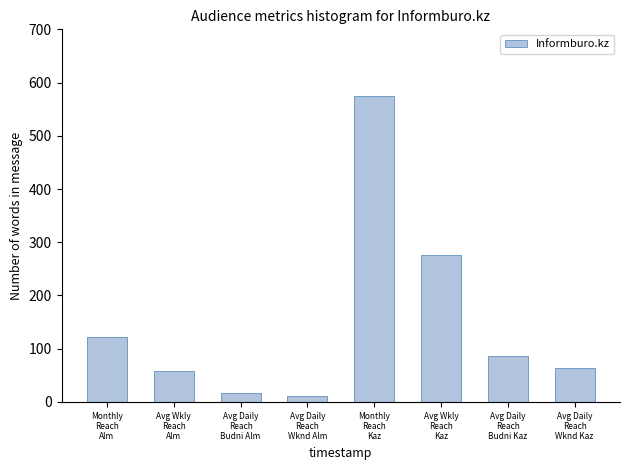

Reading right to left, what are all the values shown in this chart?

63.2	86.7	276.3	575.6	10.2	16.6	58.1	122.9